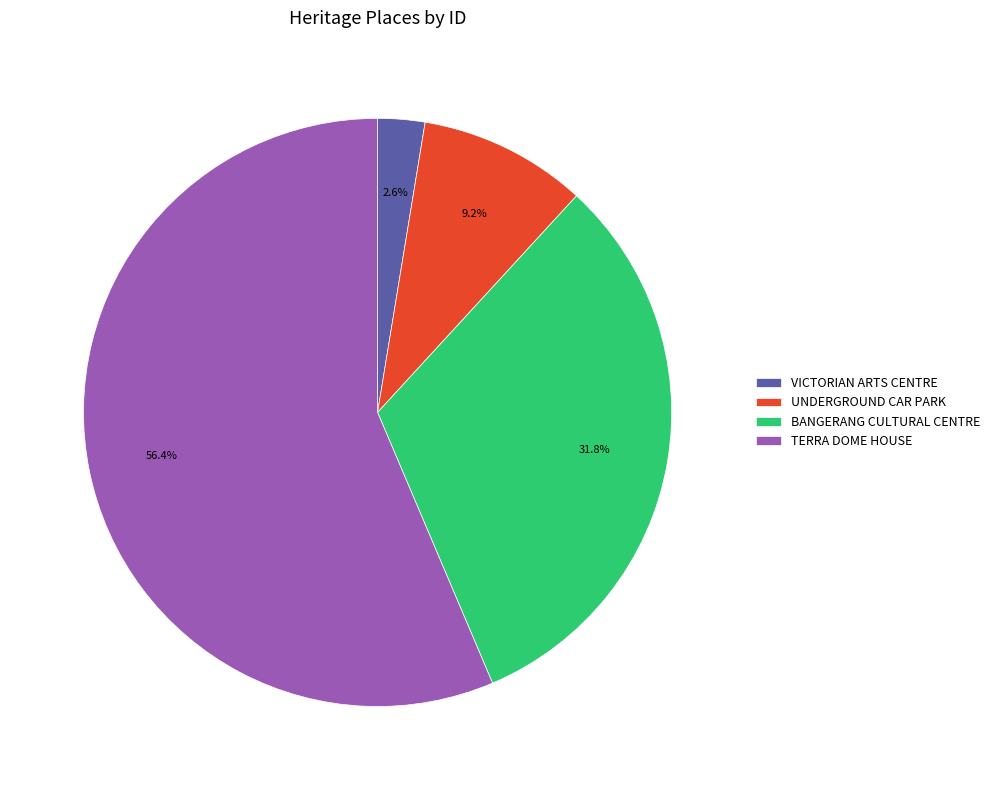

Which category has the smallest portion of the pie?

VICTORIAN ARTS CENTRE